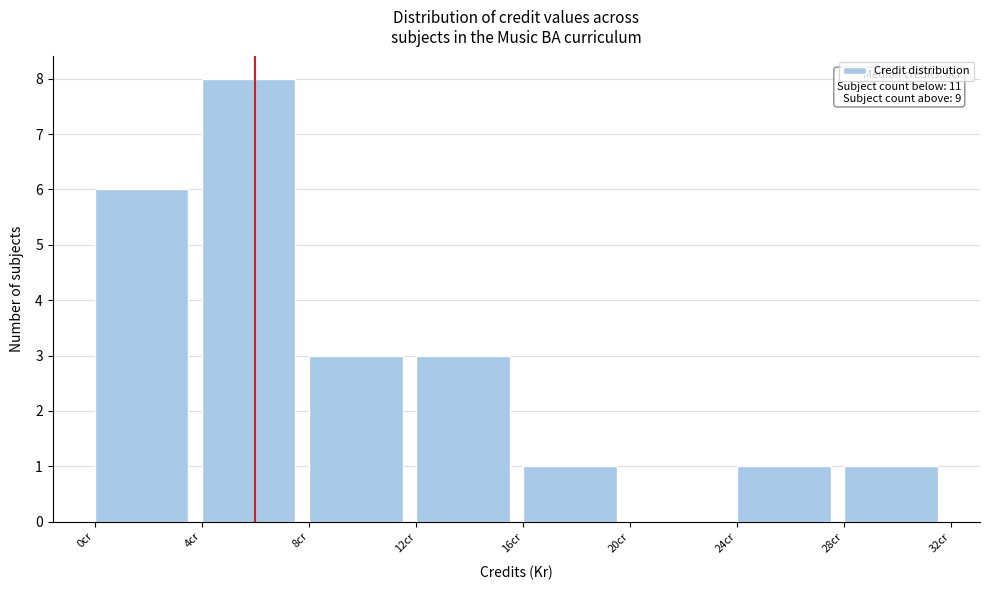

Which range on the x-axis has the tallest bar?

4 to 8